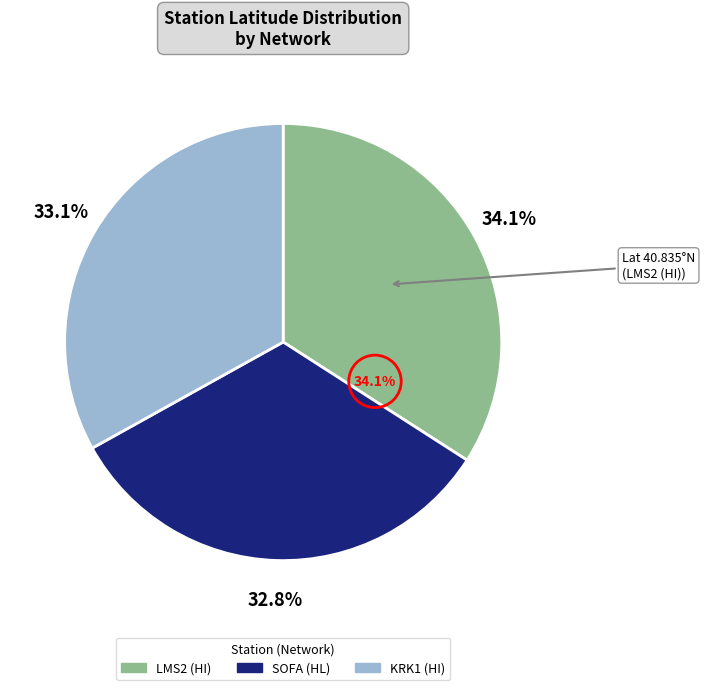

To the nearest percent, what is the combined percentage of SOFA (HL) and KRK1 (HI)?

66%